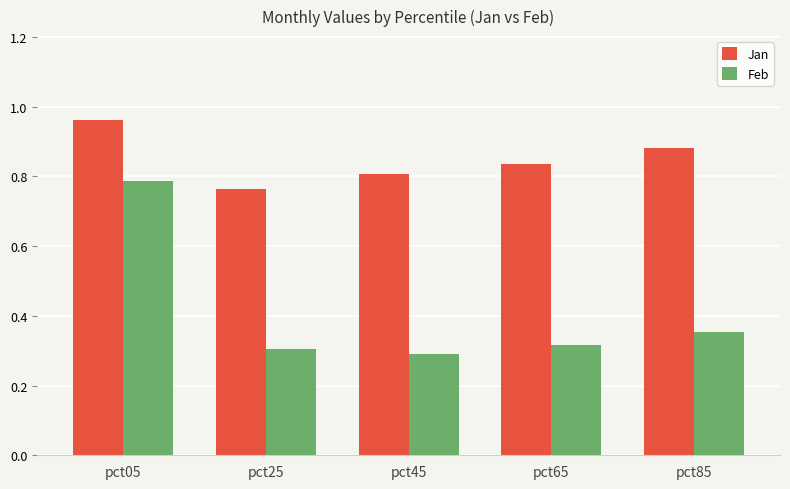

The Jan series shows 1.2 at pct45. True or false?

False